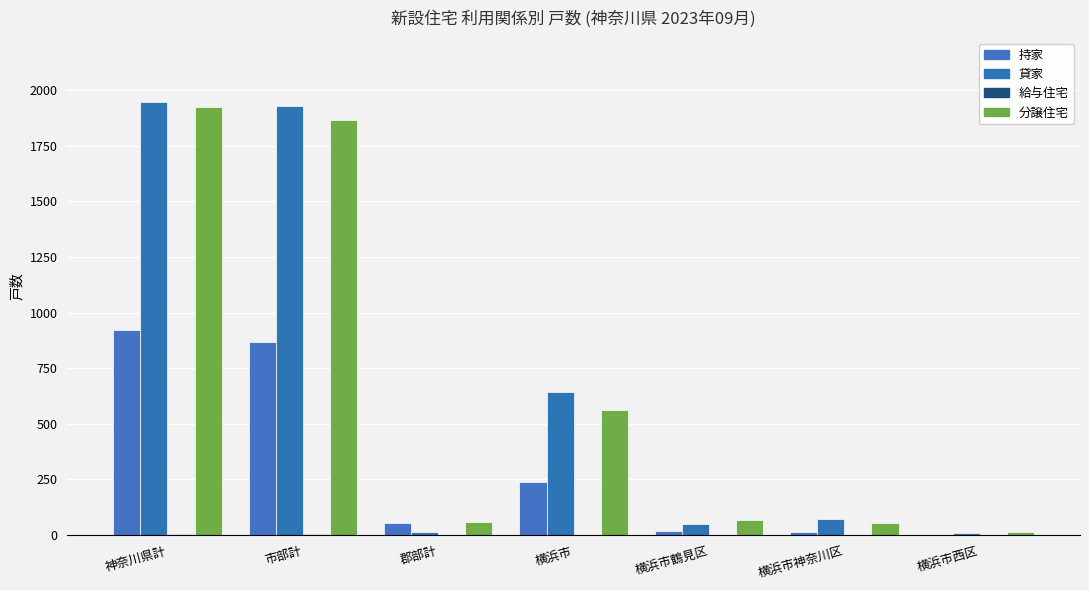

How many groups of bars are there?

7